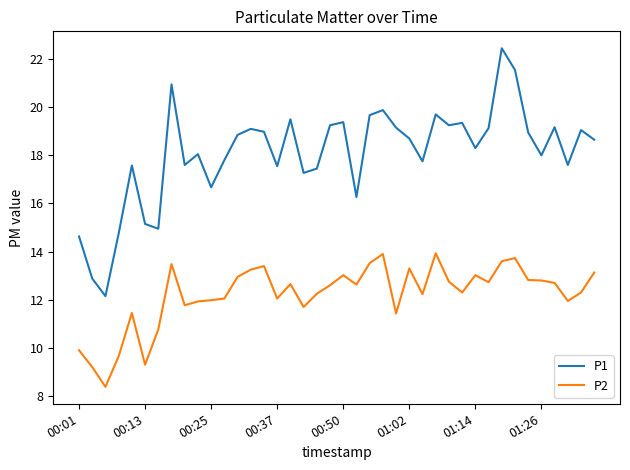

In P2, how many points are higher than both neighbors (excluding endpoints)?

10